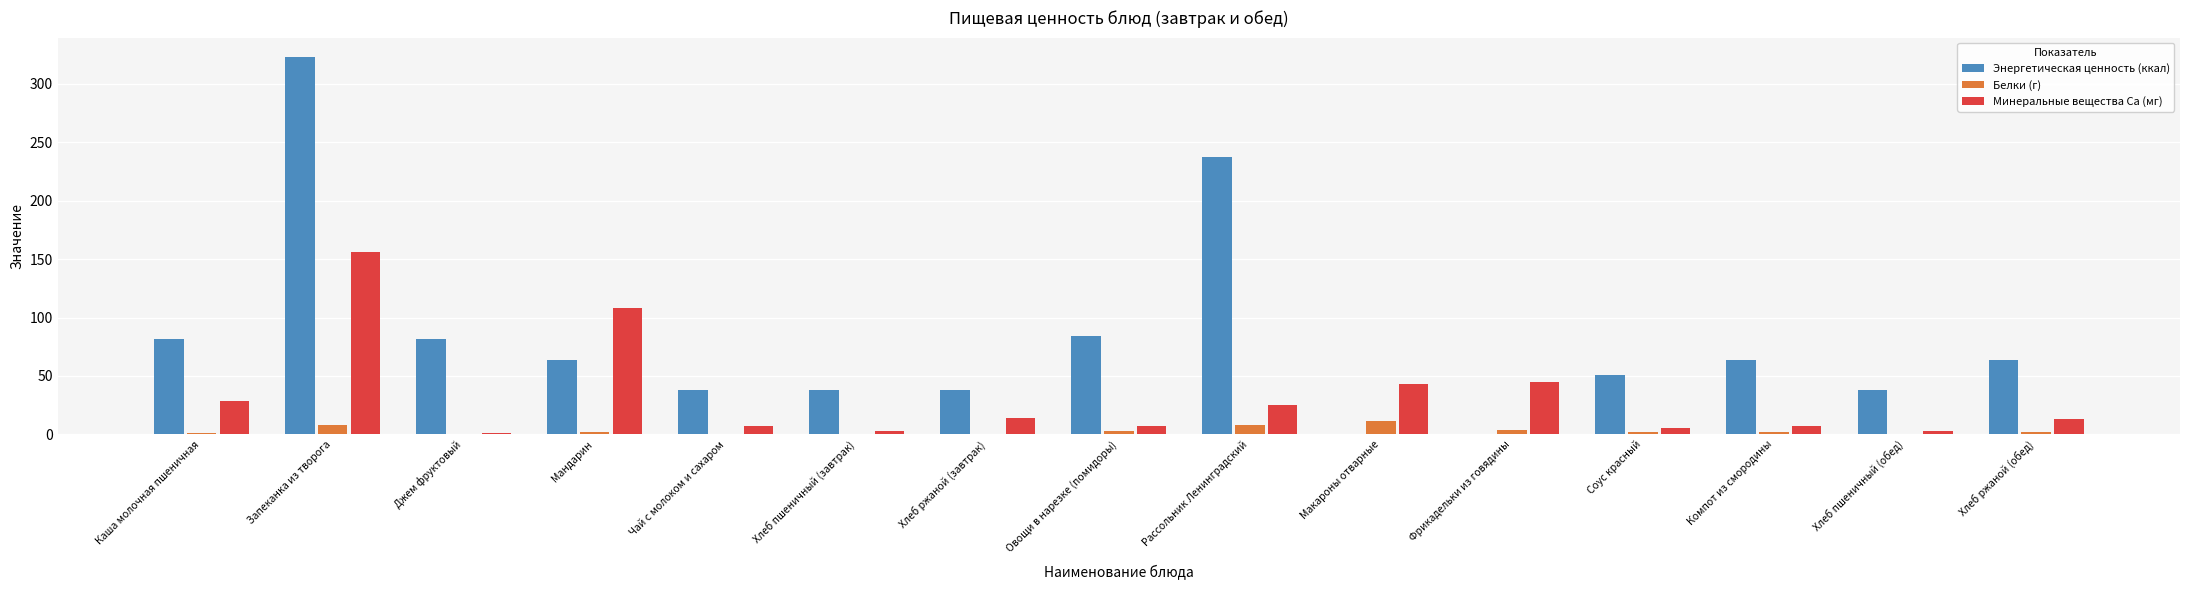

What is the maximum value shown in the chart?

323.4